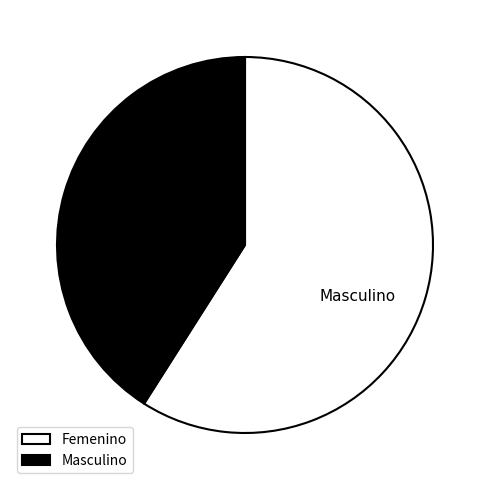

What is the largest slice in the pie chart?

Femenino